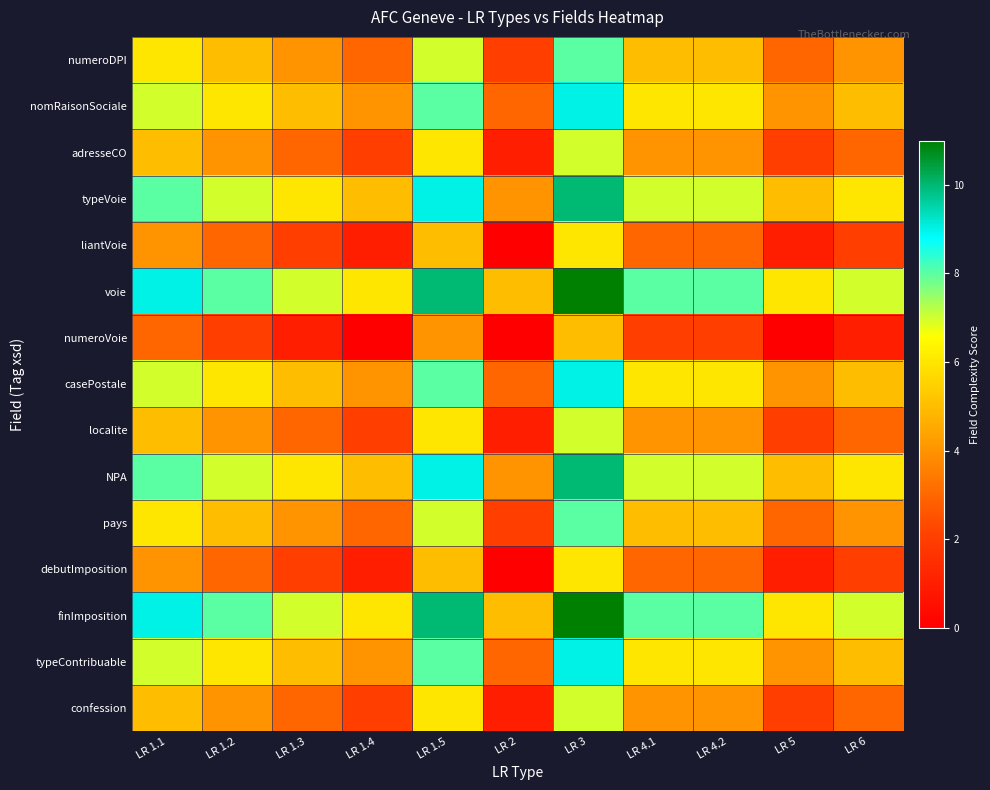

Which category has the highest value across all series?

LR 3